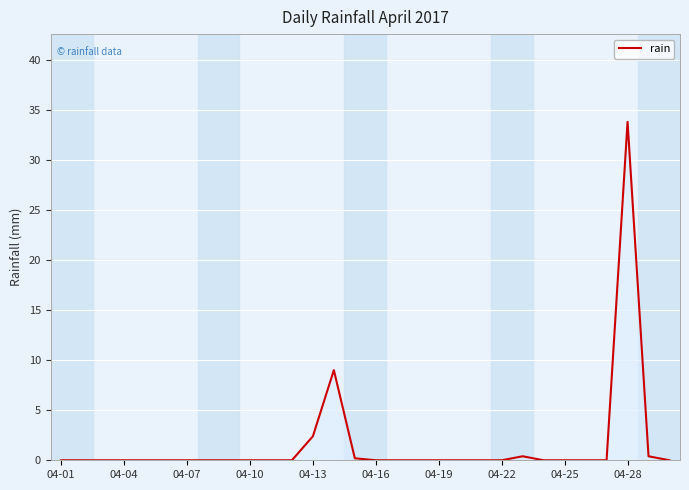

How many lines are shown in the chart?

1